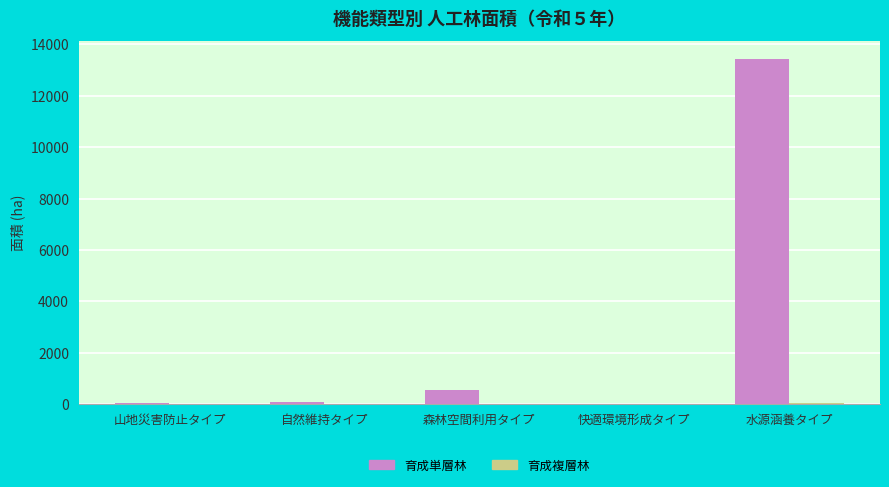

Which series has the largest total across all categories?

育成単層林